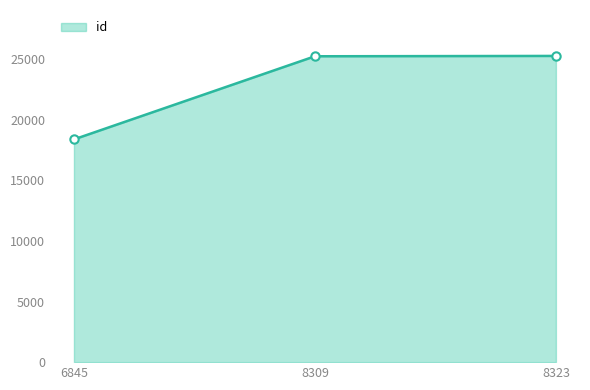

Count the number of categories in the chart.

3